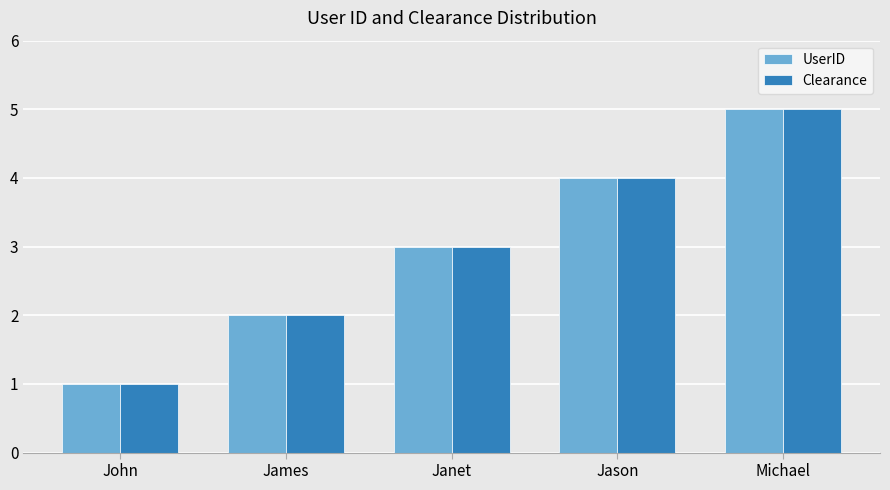

What position from the right is Janet?

3